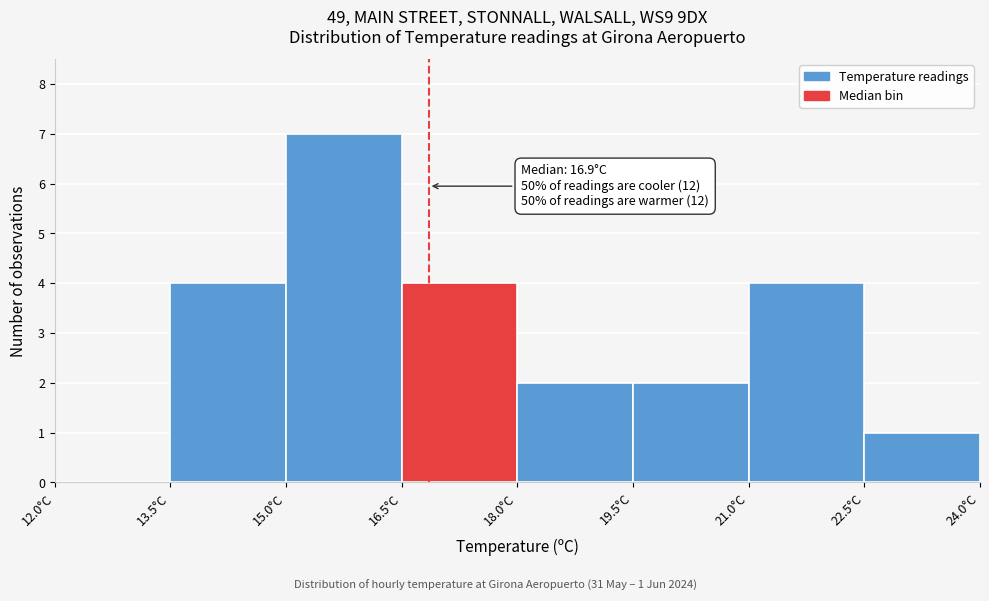

Over which range of the x-axis is the bar tallest?

15.0 to 16.5